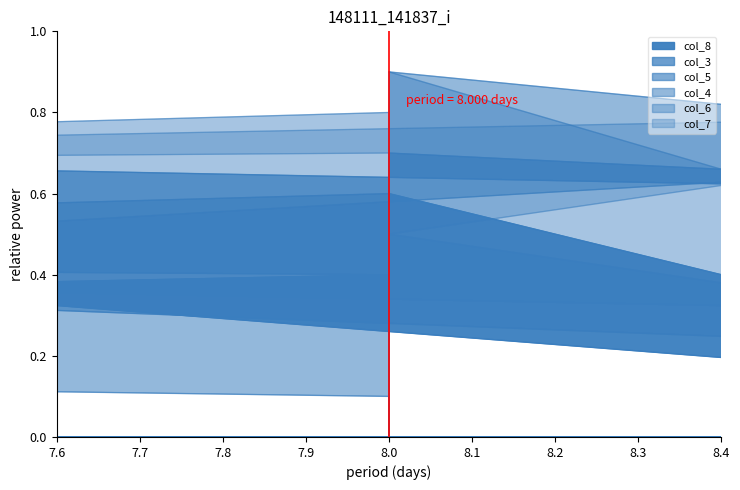

The value of col_3 at 8 is 0.2. True or false?

False